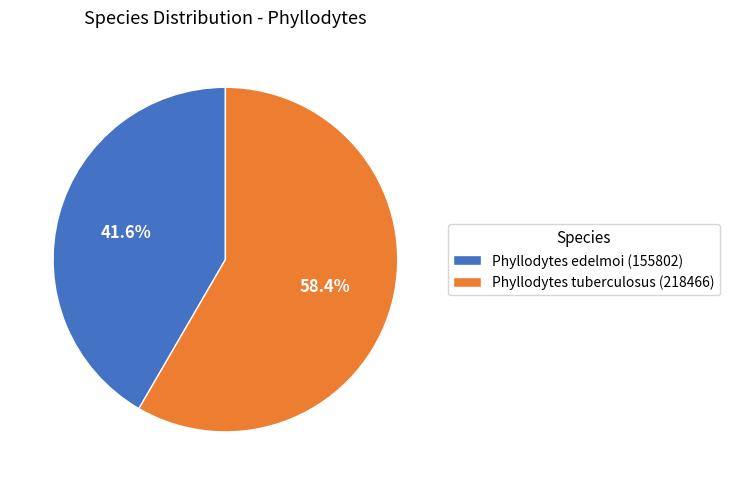

Between Phyllodytes edelmoi (155802) and Phyllodytes tuberculosus (218466), which is larger?

Phyllodytes tuberculosus (218466)